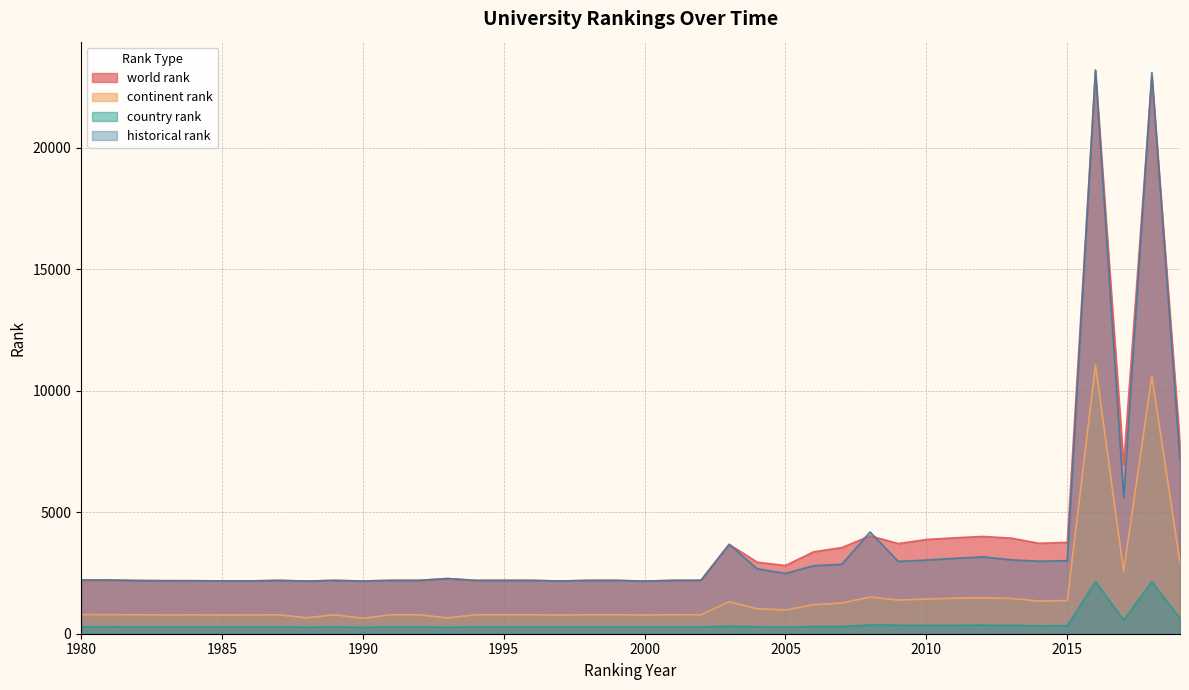

At which category does world rank reach its first local valley?

1986